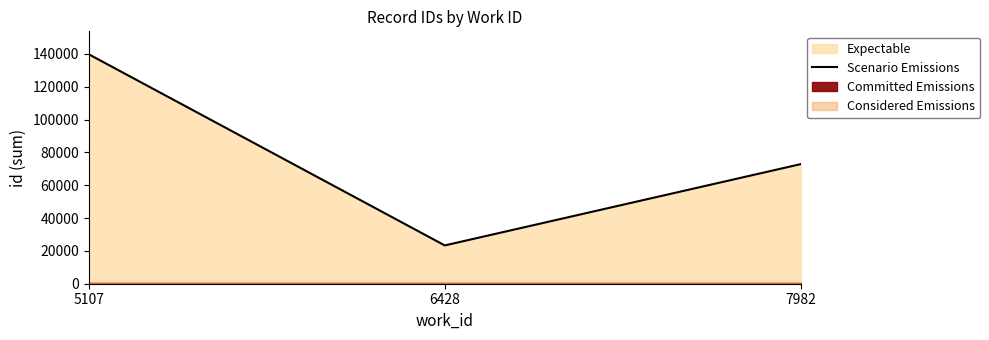

Where is the data nearest to the value 81536?

7982